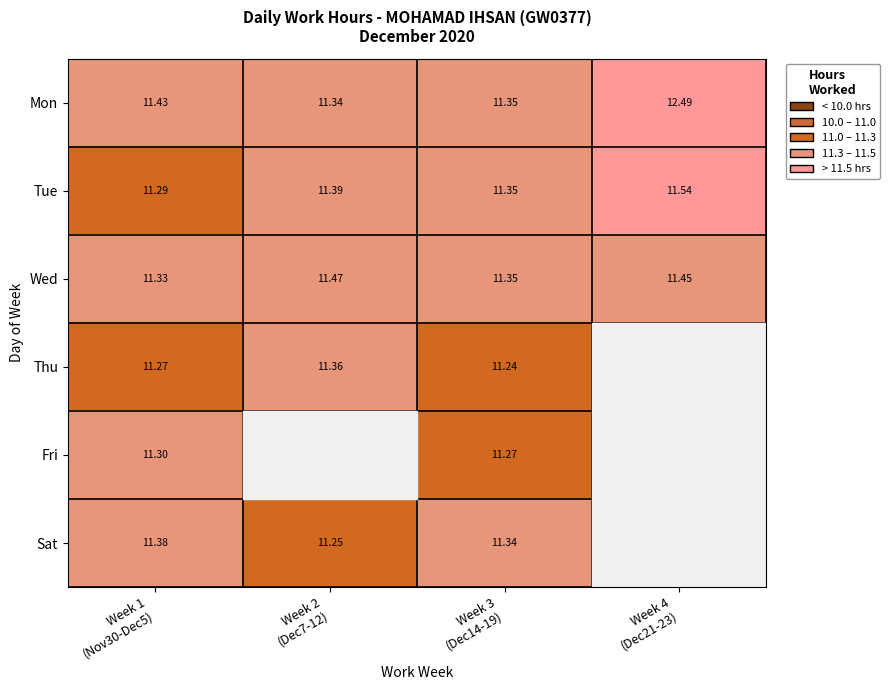

How many series are shown in this chart?

6